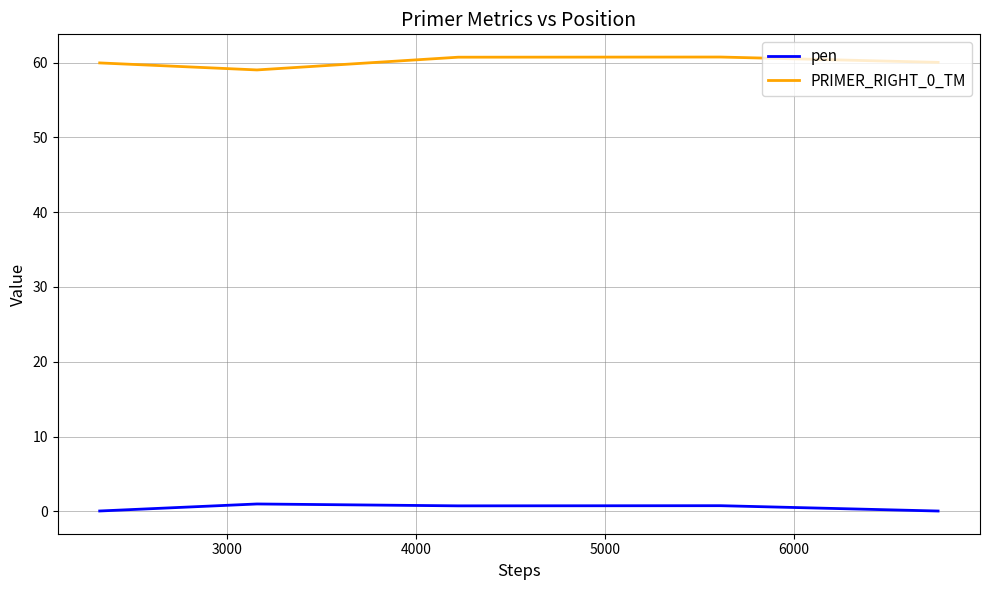

What is the average value of the PRIMER_RIGHT_0_TM series?

60.1